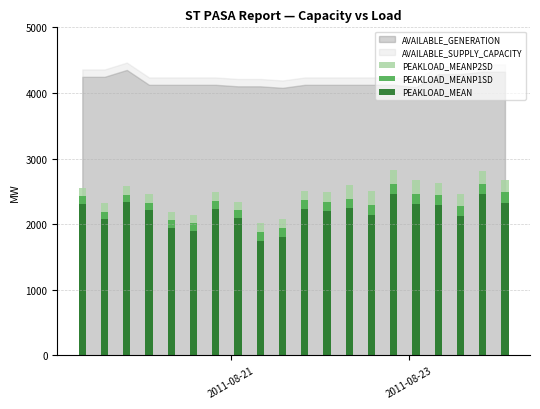

What is the average value of the PEAKLOAD_MEANP2SD series?

2468